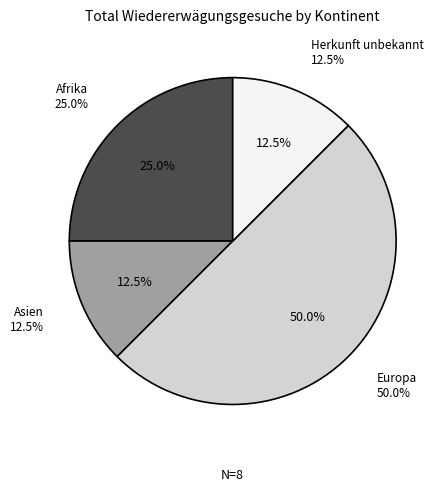

Which category has the biggest portion of the pie?

Europa